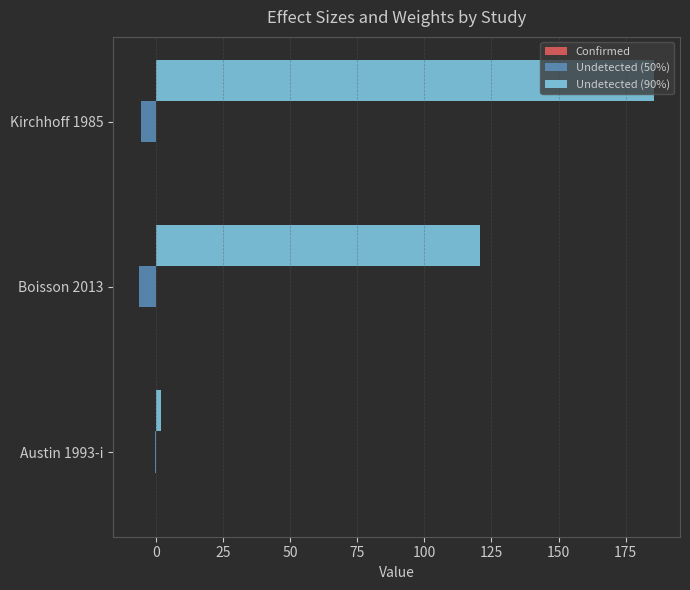

The value of Undetected (90%) at Kirchhoff 1985 is 118.0. True or false?

False